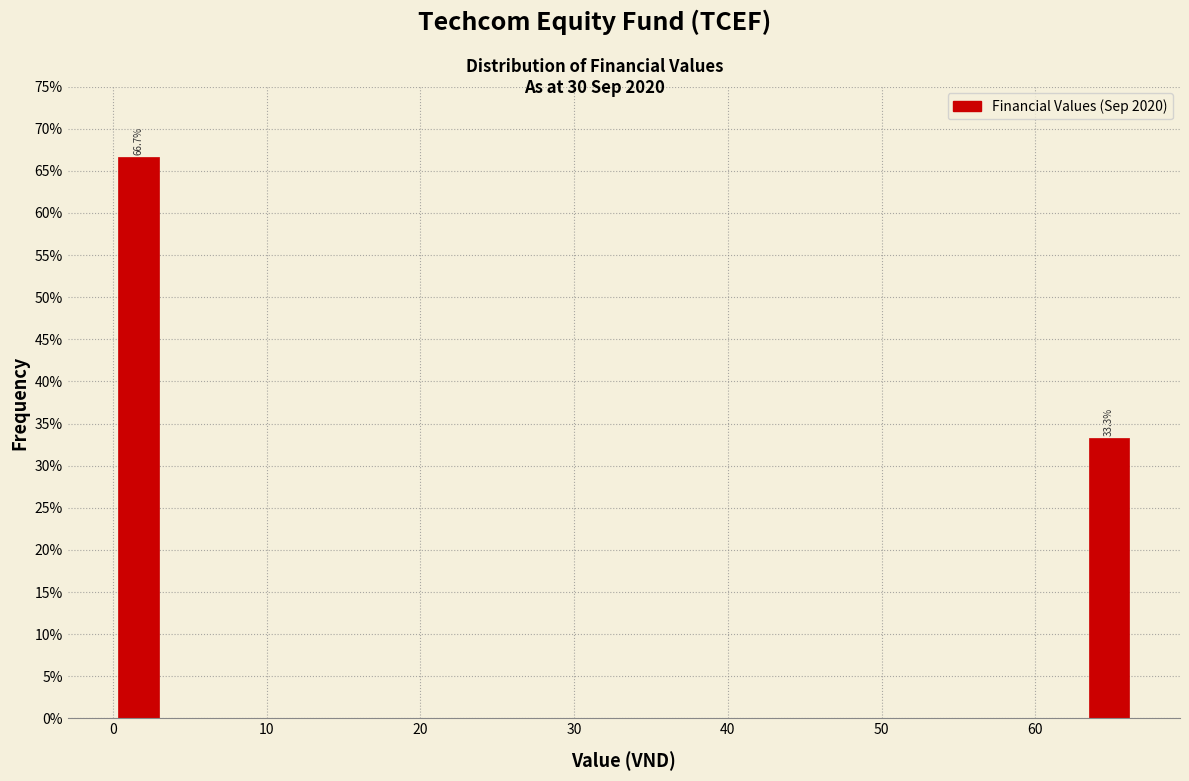

Read against the x-axis, roughly where is the centre of the tallest bar?

2